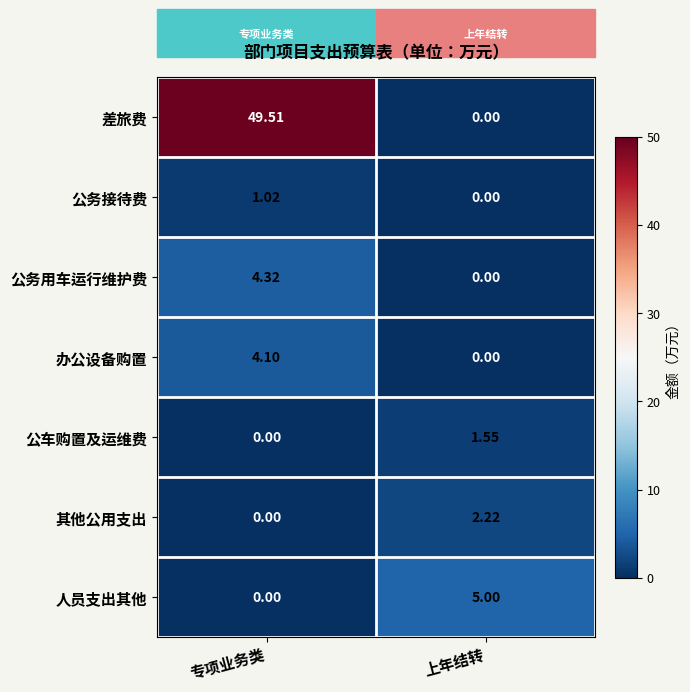

Count the number of categories in the chart.

2